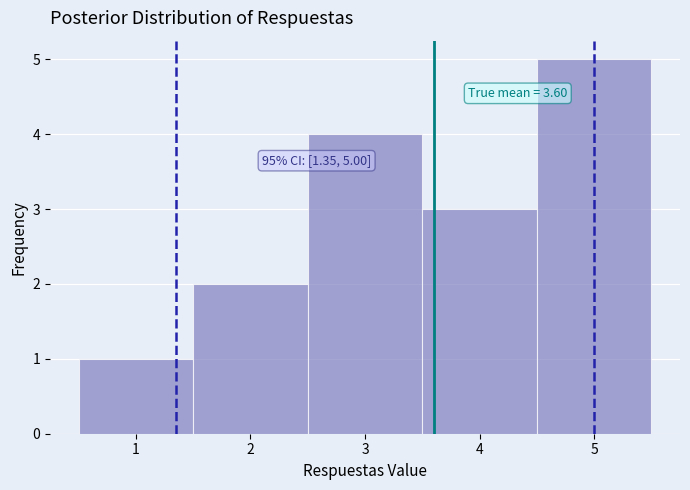

Which range on the x-axis has the tallest bar?

4.5 to 5.5